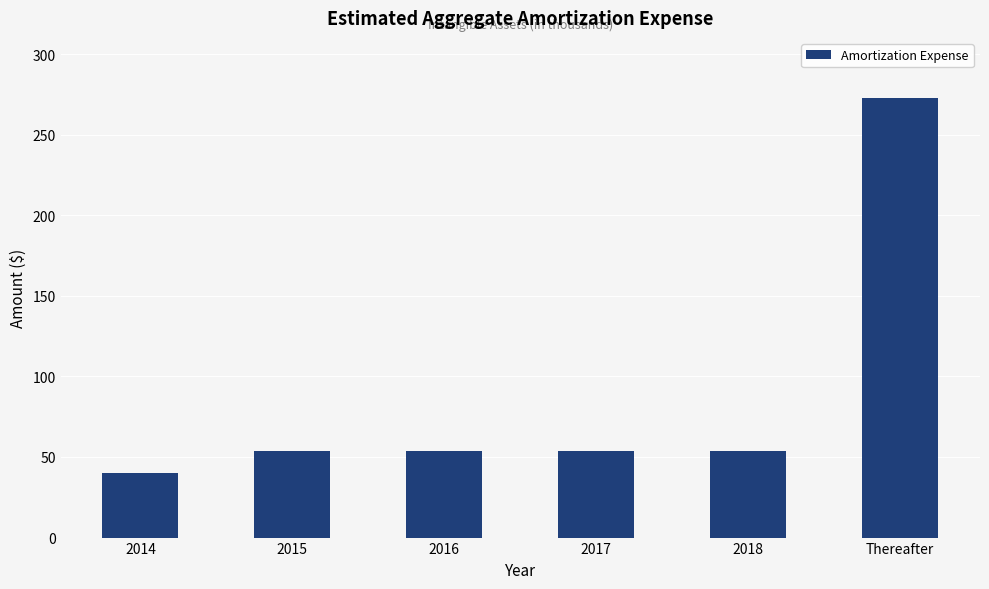

How many data points does each series have?

6